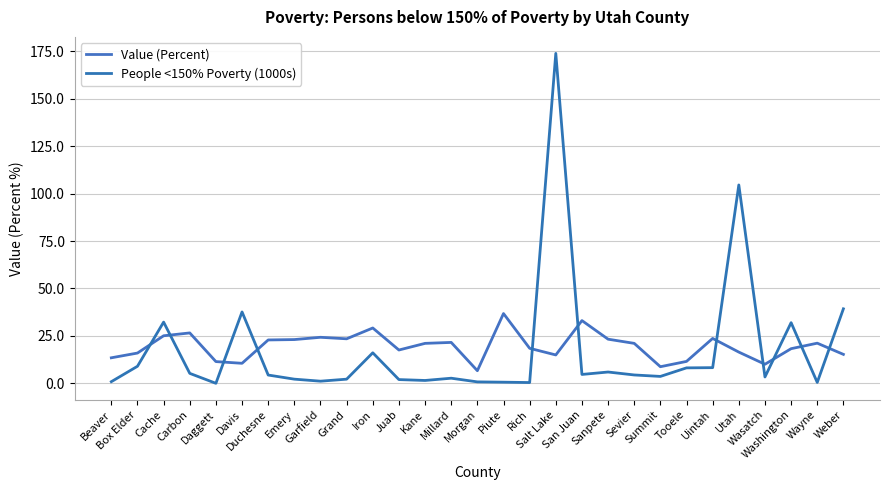

Which series changed the most between Juab and Salt Lake?

People <150% Poverty (1000s)